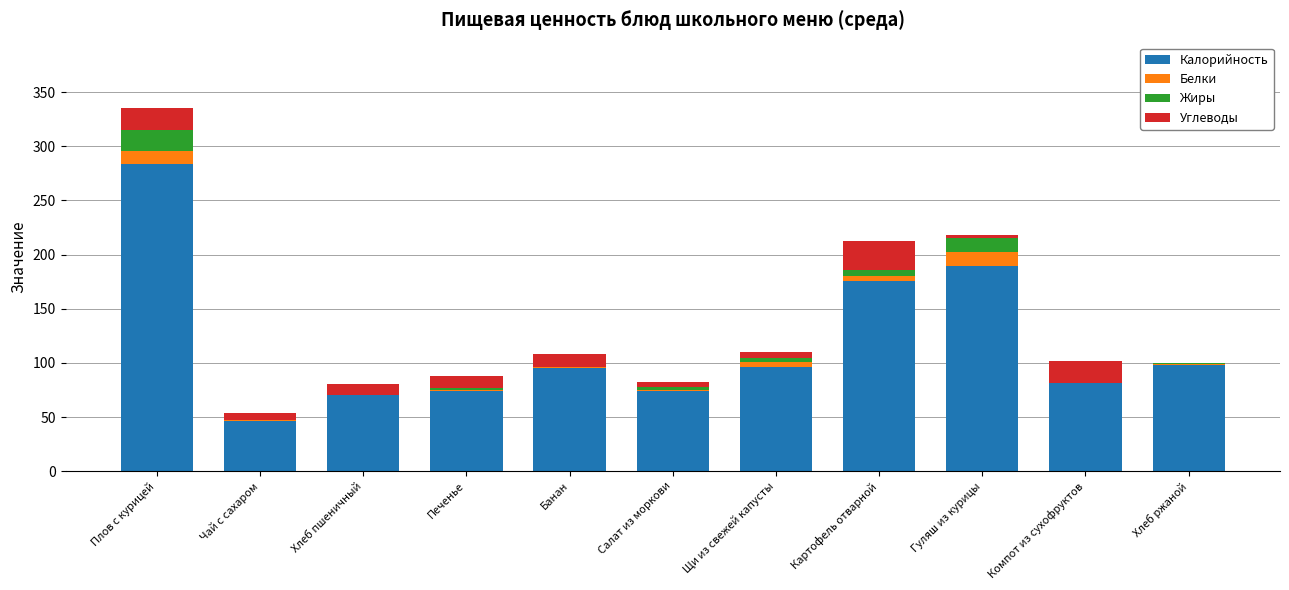

How many data points does each series have?

11